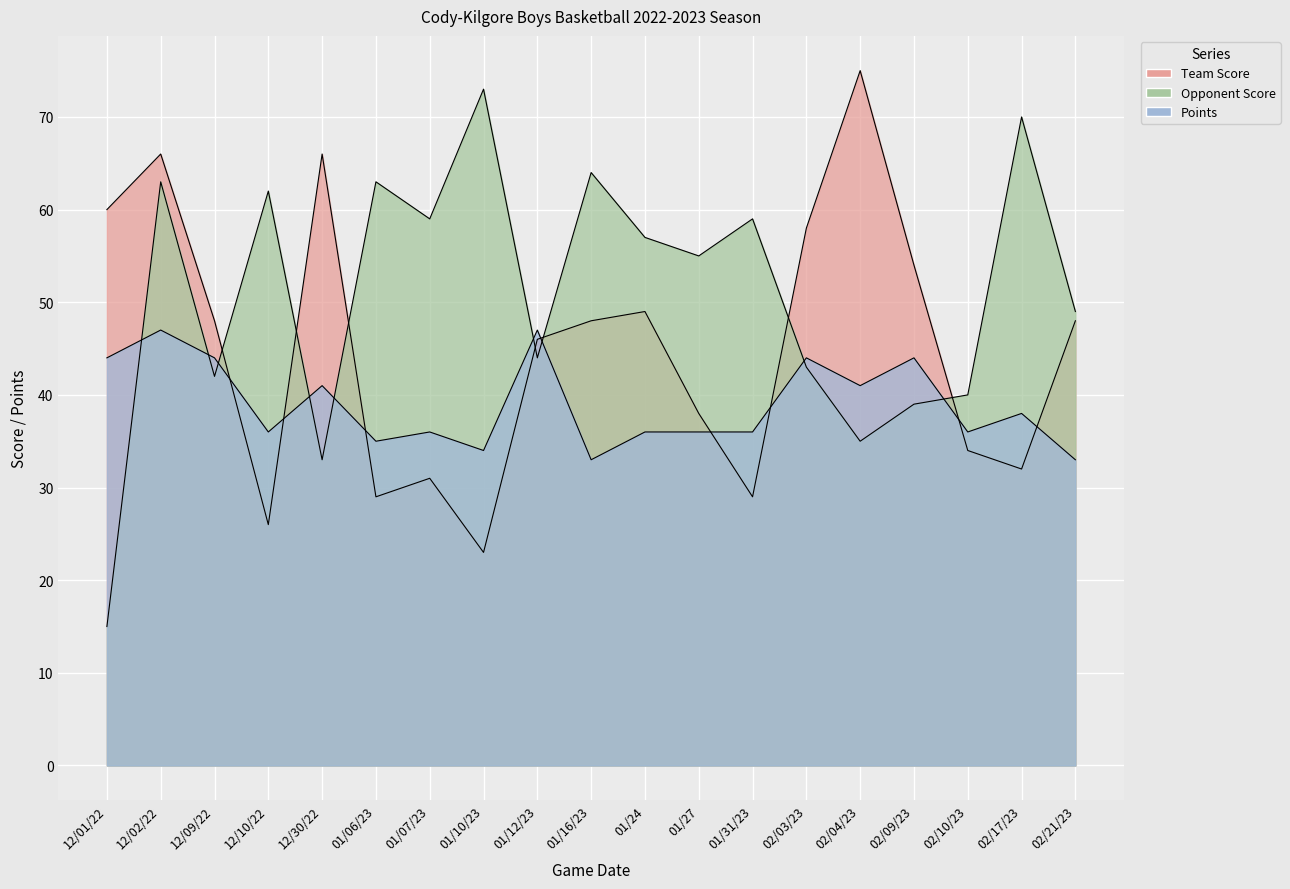

How many intersections are there between Opponent Score and Team Score?

7